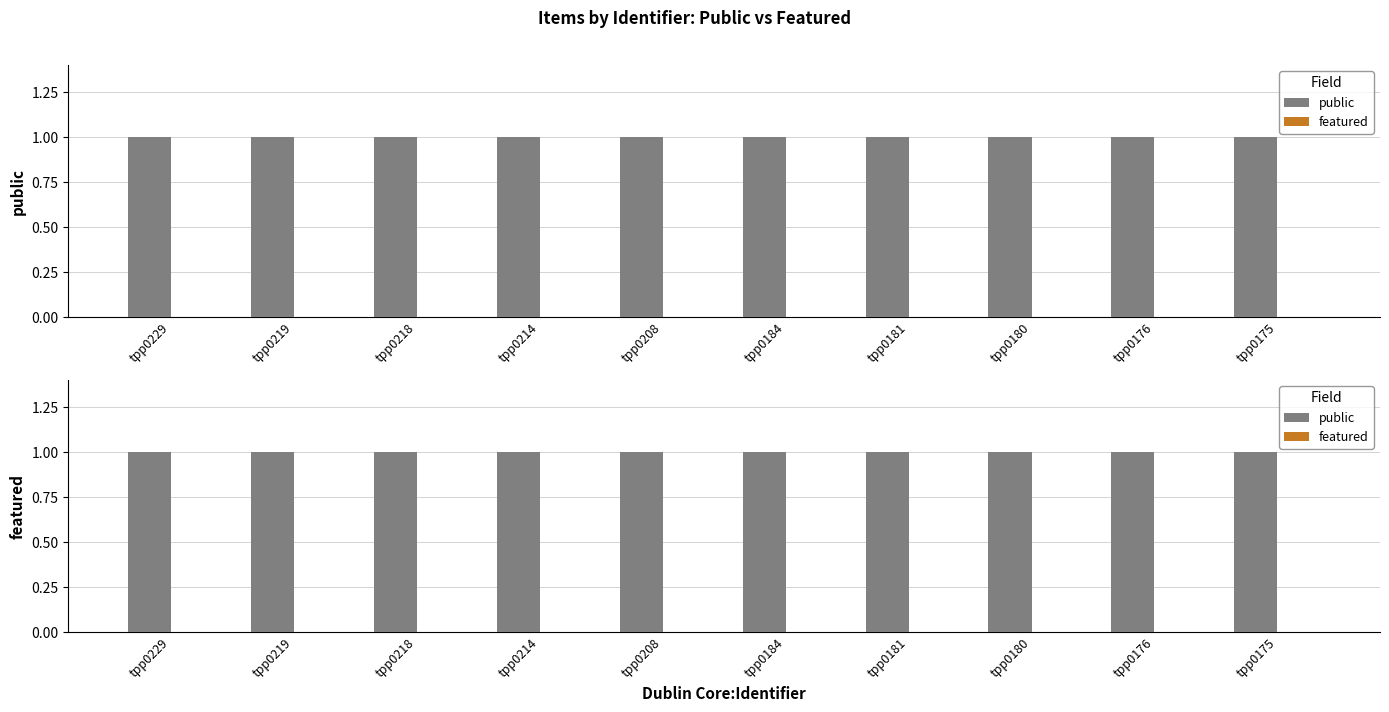

What is the total value across all series at tpp0181?

1